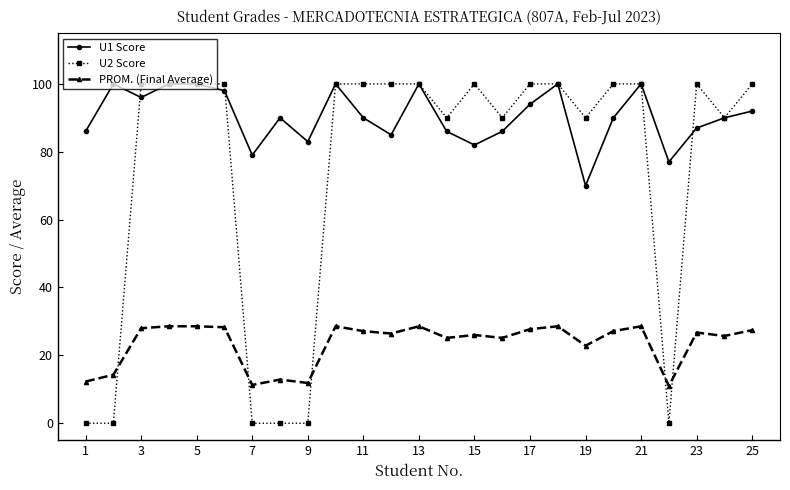

What is the greatest value displayed?

100.0